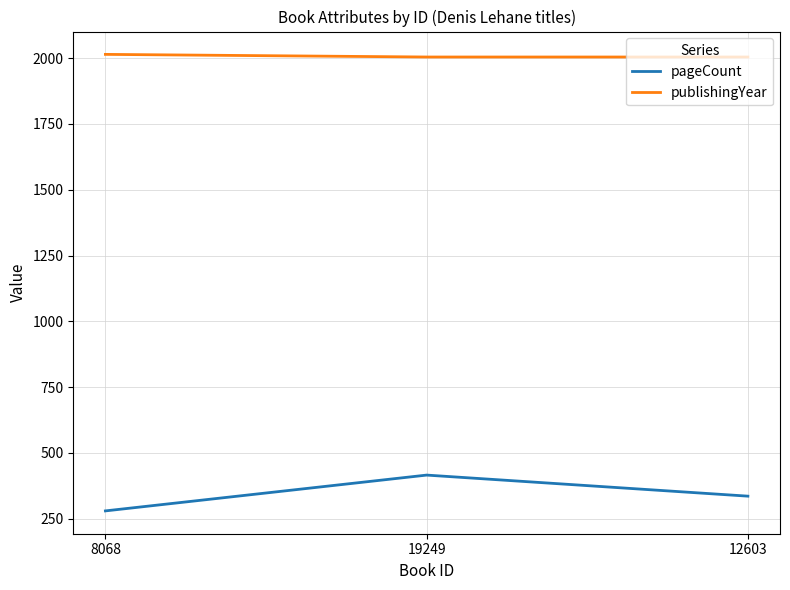

At which label does pageCount first exceed 336?

19249